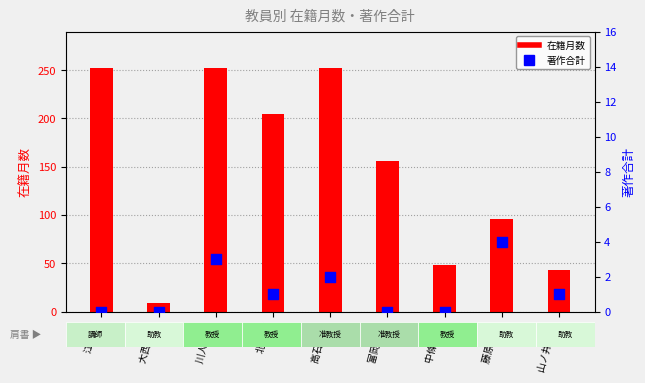

At which category is the sum across all series the highest?

川人 伸次